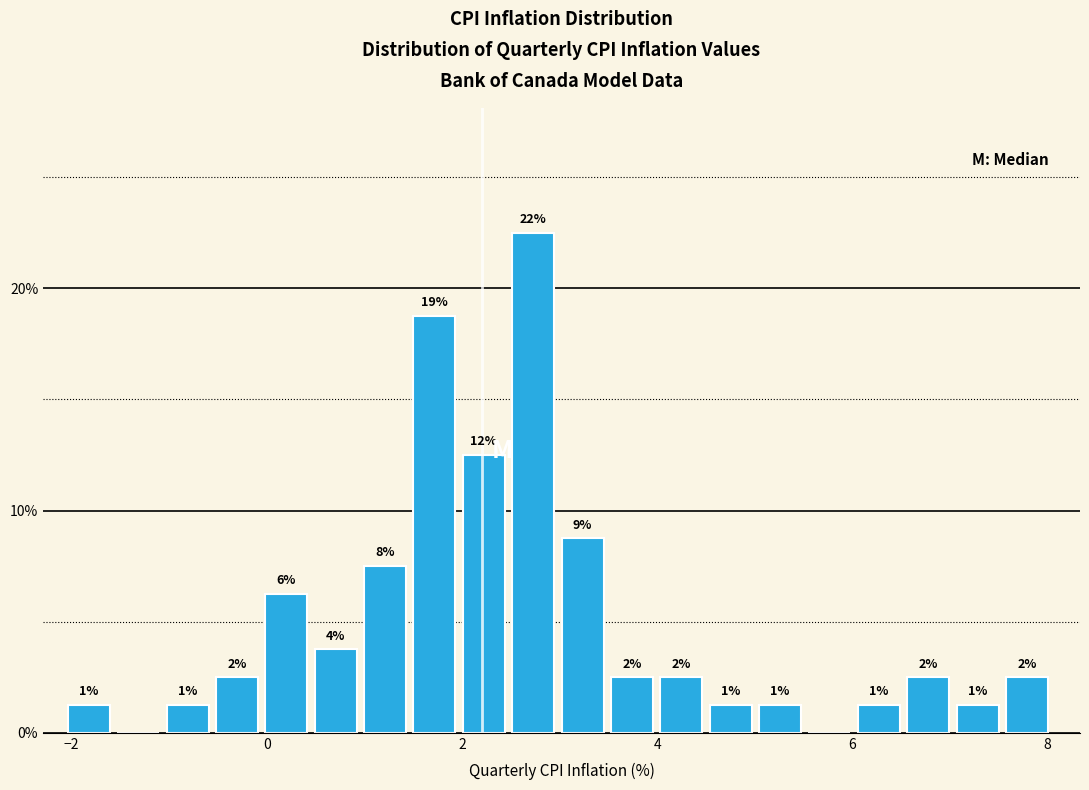

Read against the x-axis, roughly where is the centre of the tallest bar?

2.8